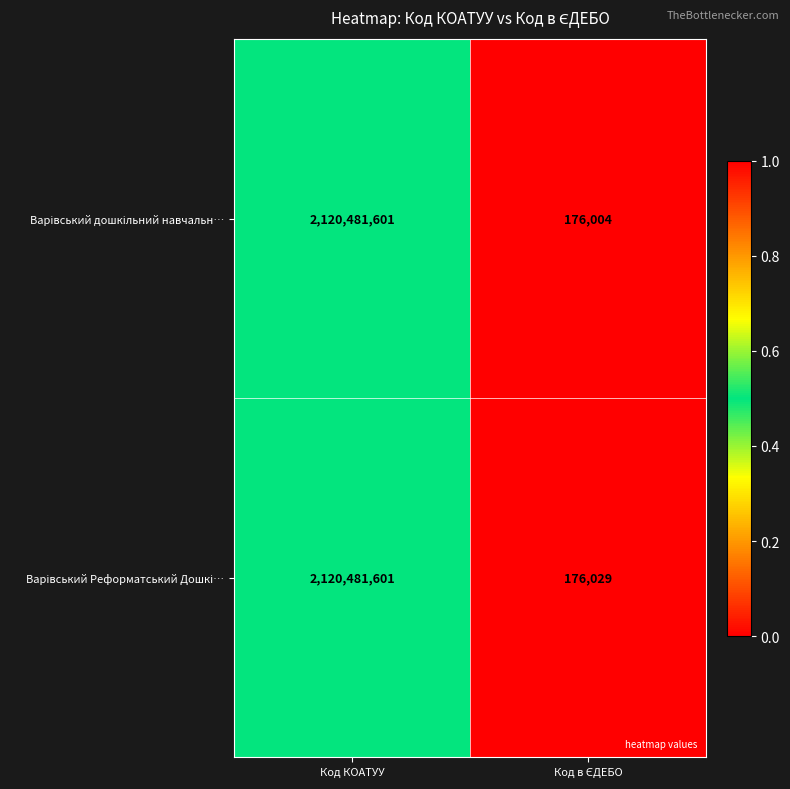

What is the total value across all series at Код КОАТУУ?

4240963202